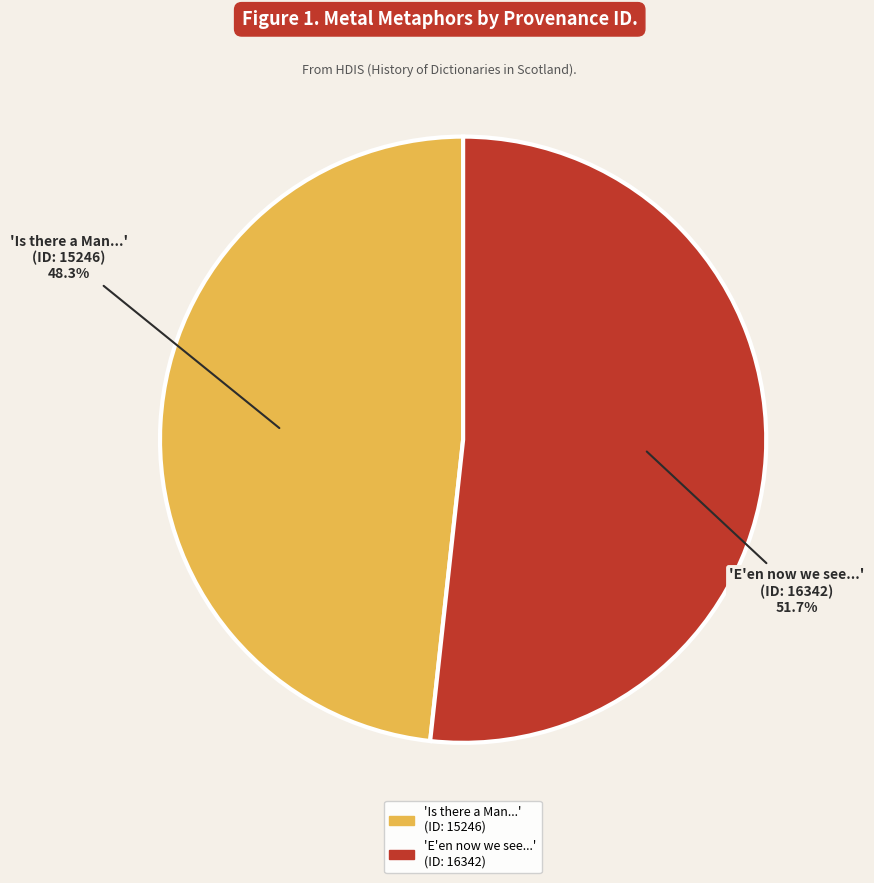

What portion of the pie excludes 'Is there a Man...' (ID: 15246)?

51.7%